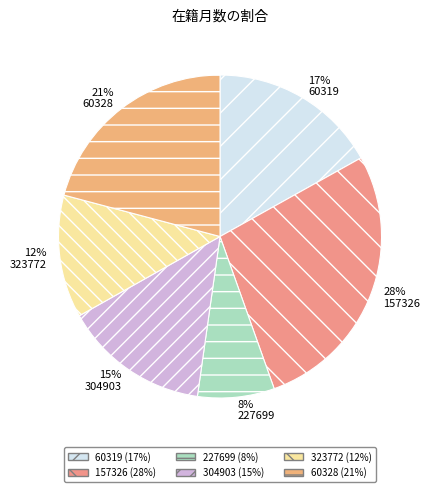

Which slice is the smallest?

227699